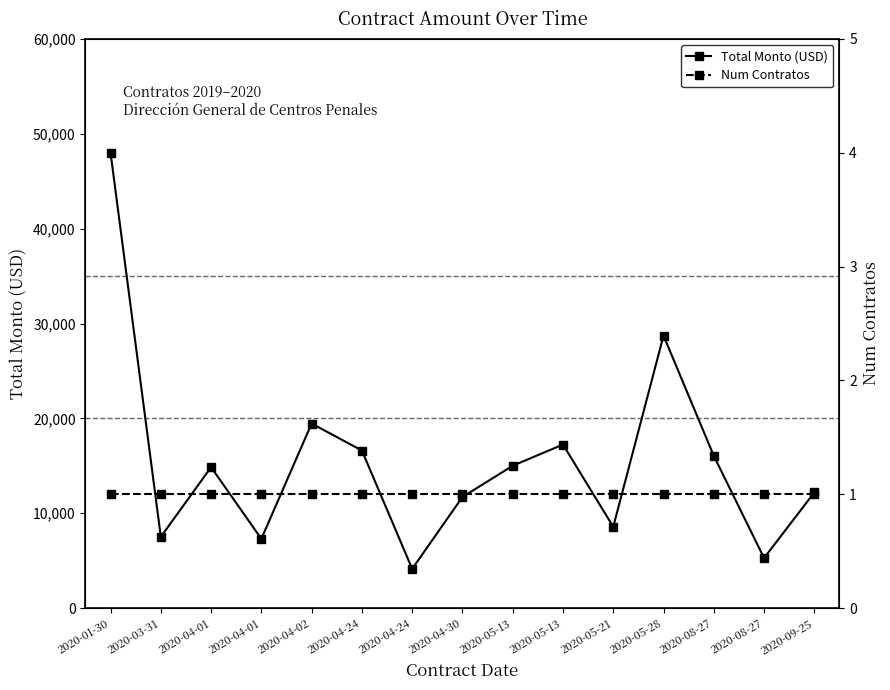

At which label is Total Monto (USD) closest to 26062?

2020-05-28